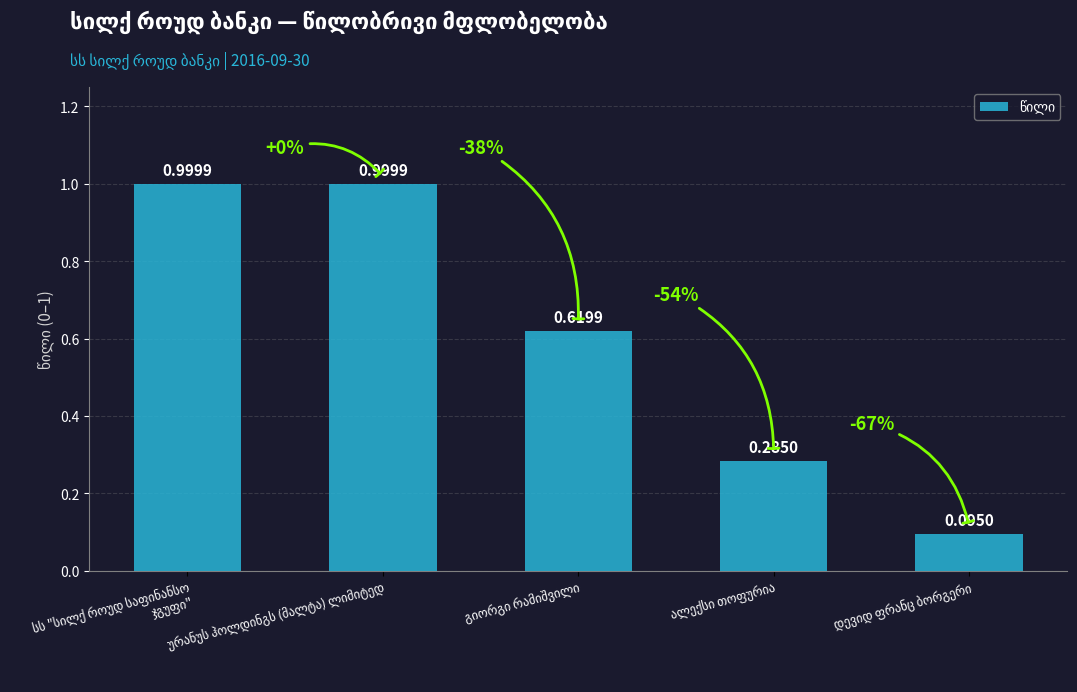

How many bars are there in total?

5